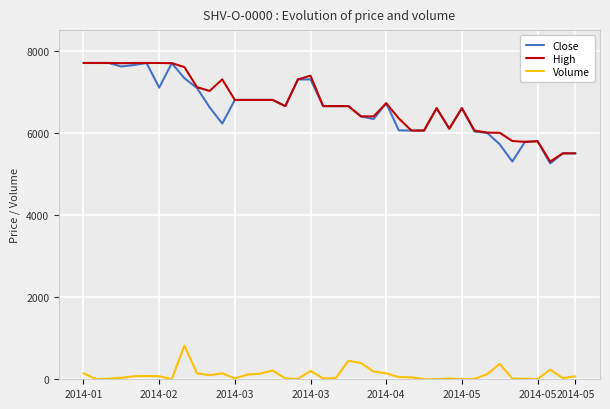

True or false: Volume and Close cross at least once.

False